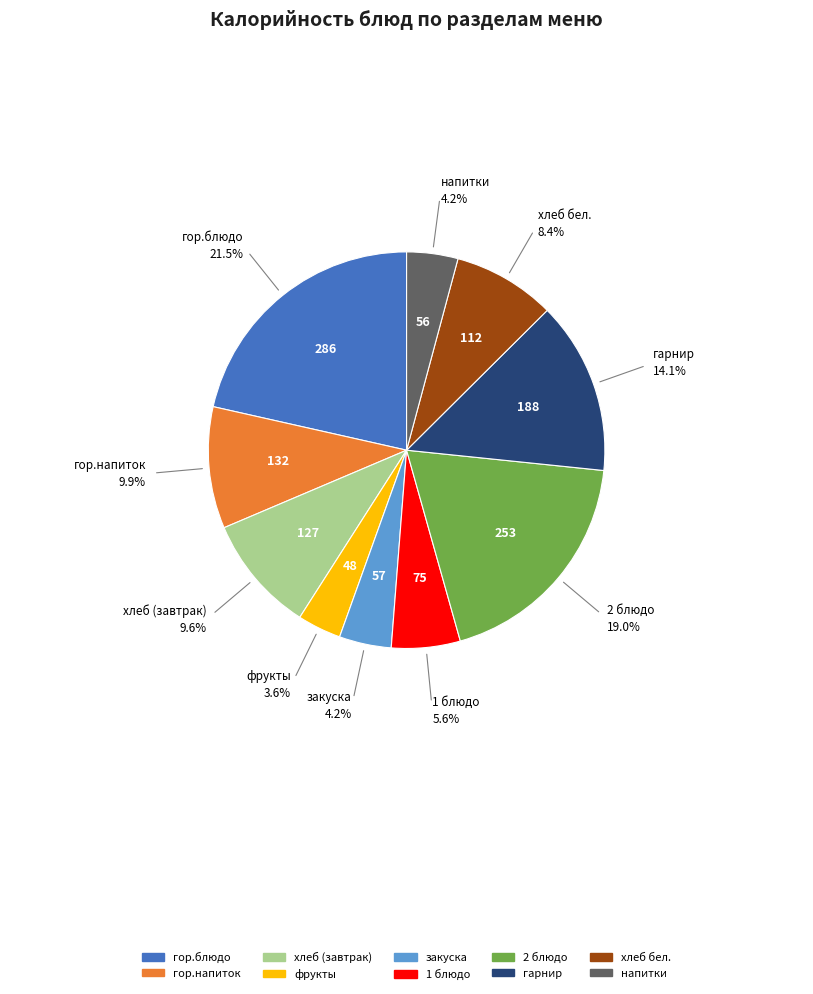

Is напитки the majority of the pie?

No